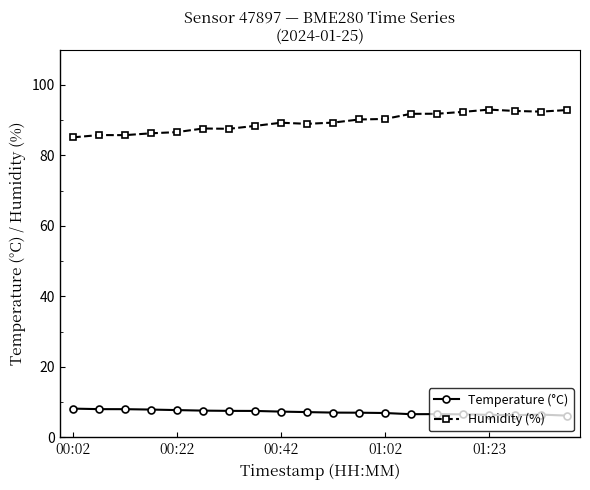

What are all the series names shown in the legend?

Temperature (°C), Humidity (%)